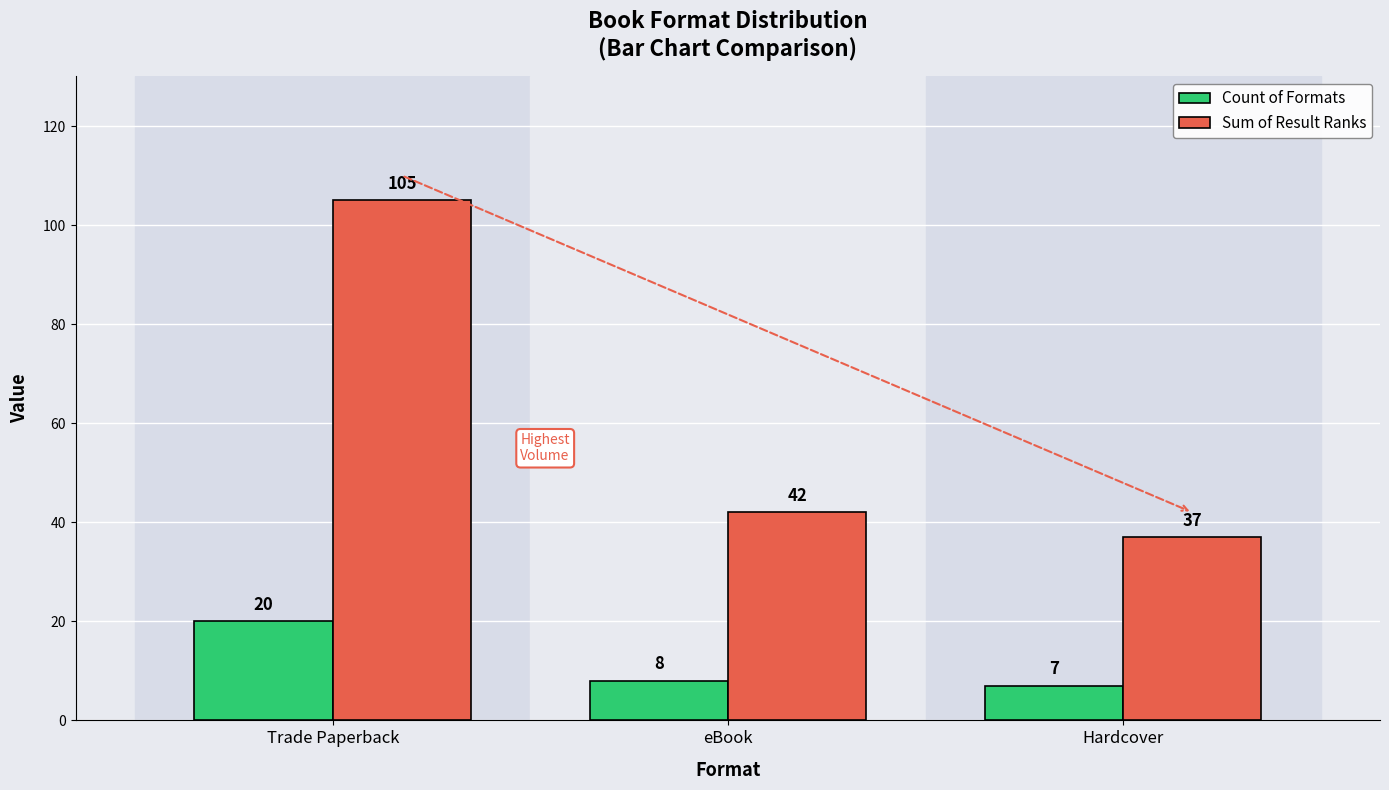

What is the average value of the Sum of Result Ranks series?

61